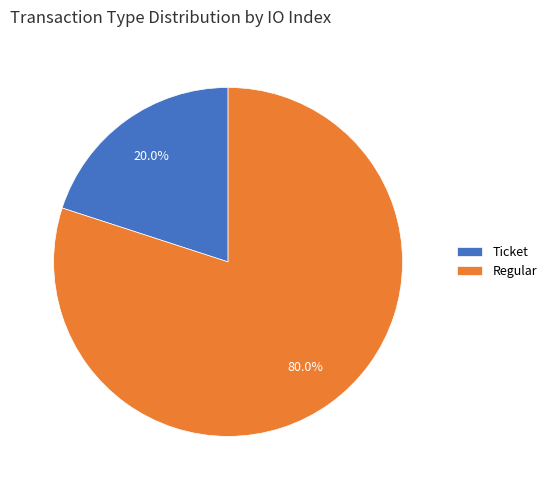

To the nearest percent, what percentage of the pie is Regular?

80%